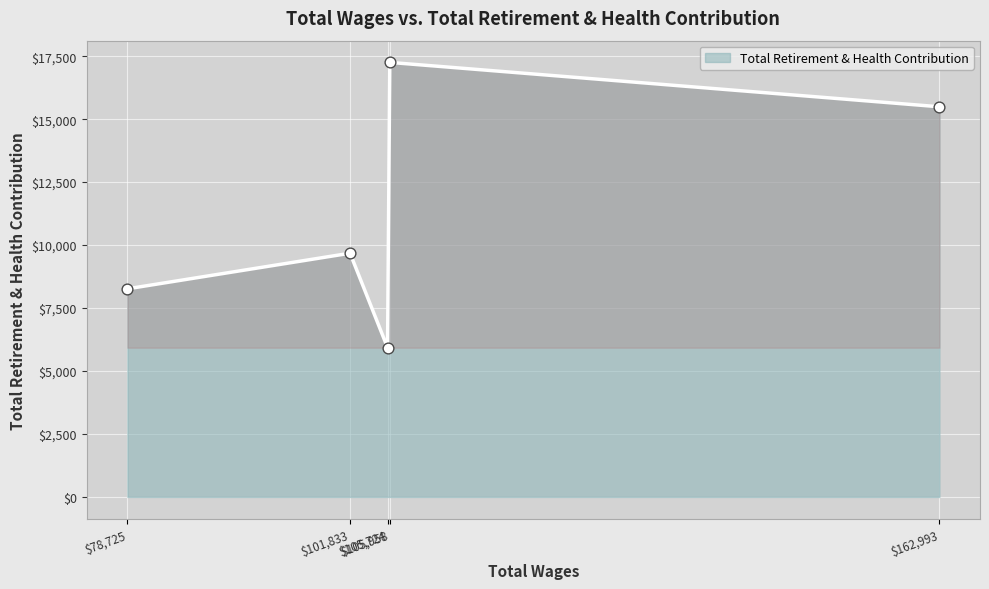

What is the maximum value shown in the chart?

17254